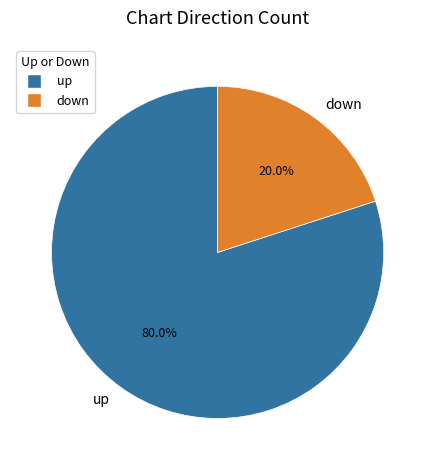

How many segments does this pie chart have?

2